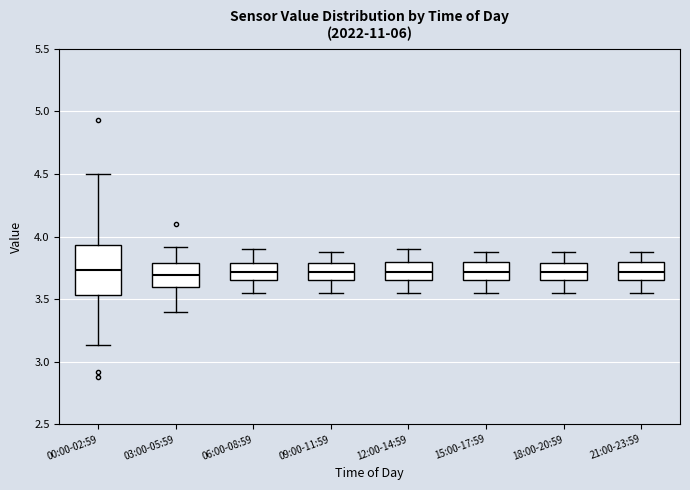

Reading left to right, read every box against the y-axis: the position of its median line, the range the box covers, and the ends of its whiskers. The values are not printed on the chart, so give them approximately, as read against the axis.

00:00-02:59: median 3.75, box 3.55 to 3.95, whiskers 3.15 to 4.50
03:00-05:59: median 3.70, box 3.60 to 3.80, whiskers 3.40 to 3.90
06:00-08:59: median 3.70, box 3.65 to 3.80, whiskers 3.55 to 3.90
09:00-11:59: median 3.70, box 3.65 to 3.80, whiskers 3.55 to 3.90
12:00-14:59: median 3.70, box 3.65 to 3.80, whiskers 3.55 to 3.90
15:00-17:59: median 3.70, box 3.65 to 3.80, whiskers 3.55 to 3.90
18:00-20:59: median 3.70, box 3.65 to 3.80, whiskers 3.55 to 3.90
21:00-23:59: median 3.70, box 3.65 to 3.80, whiskers 3.55 to 3.90